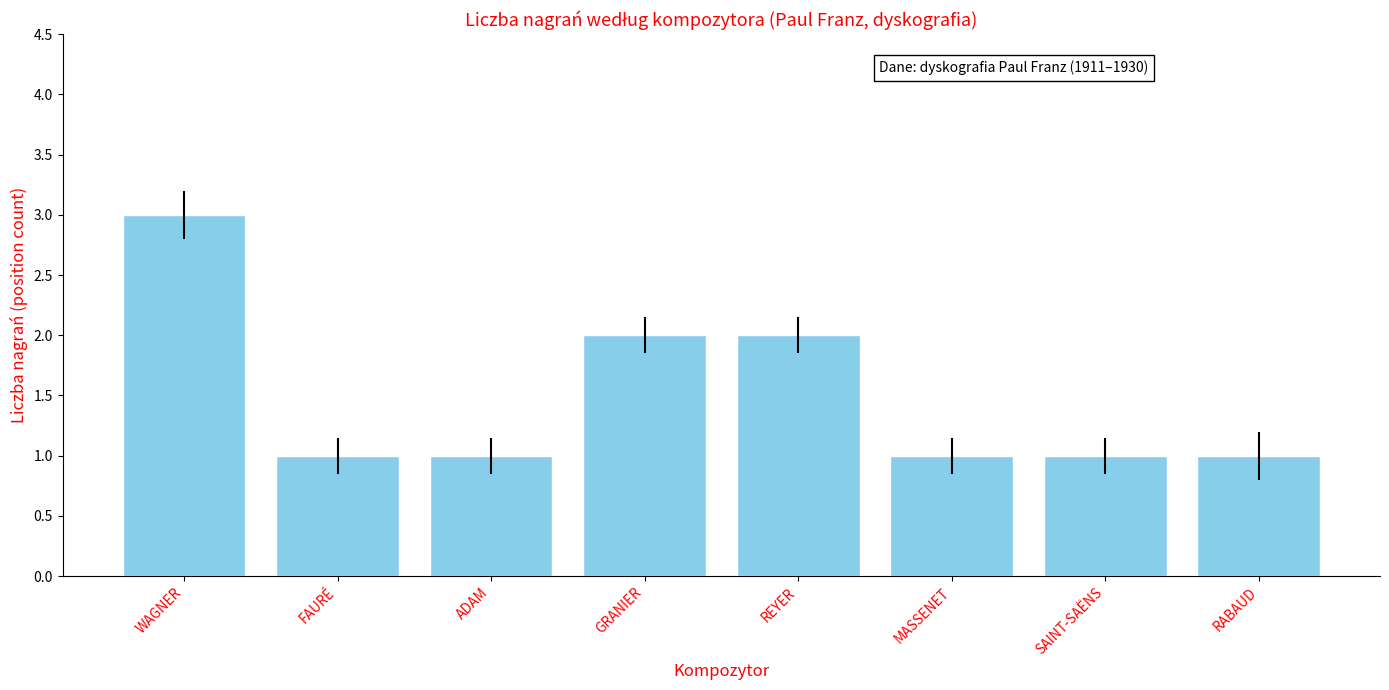

What is the greatest value displayed?

3